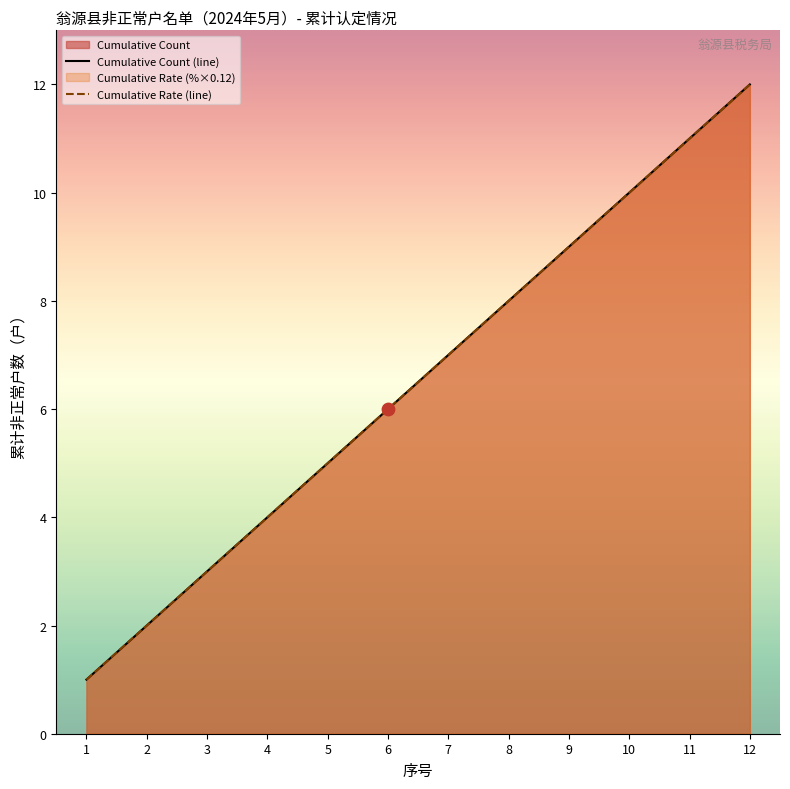

What is the total value across all series at 4?

8.0